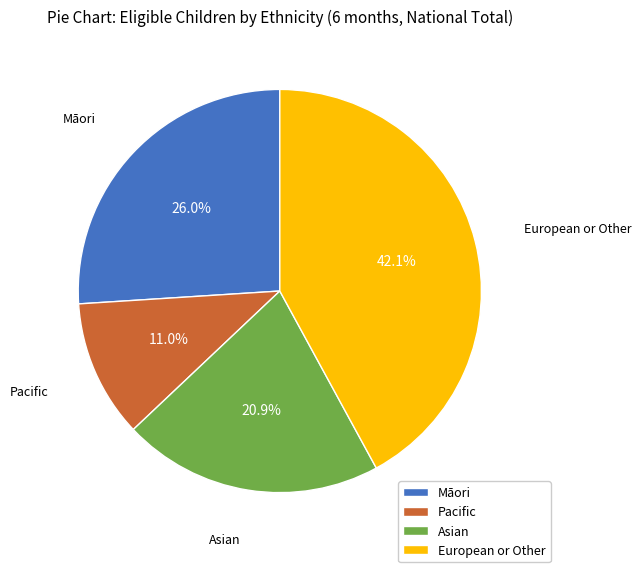

Do European or Other and Māori together represent more than half of the pie?

Yes